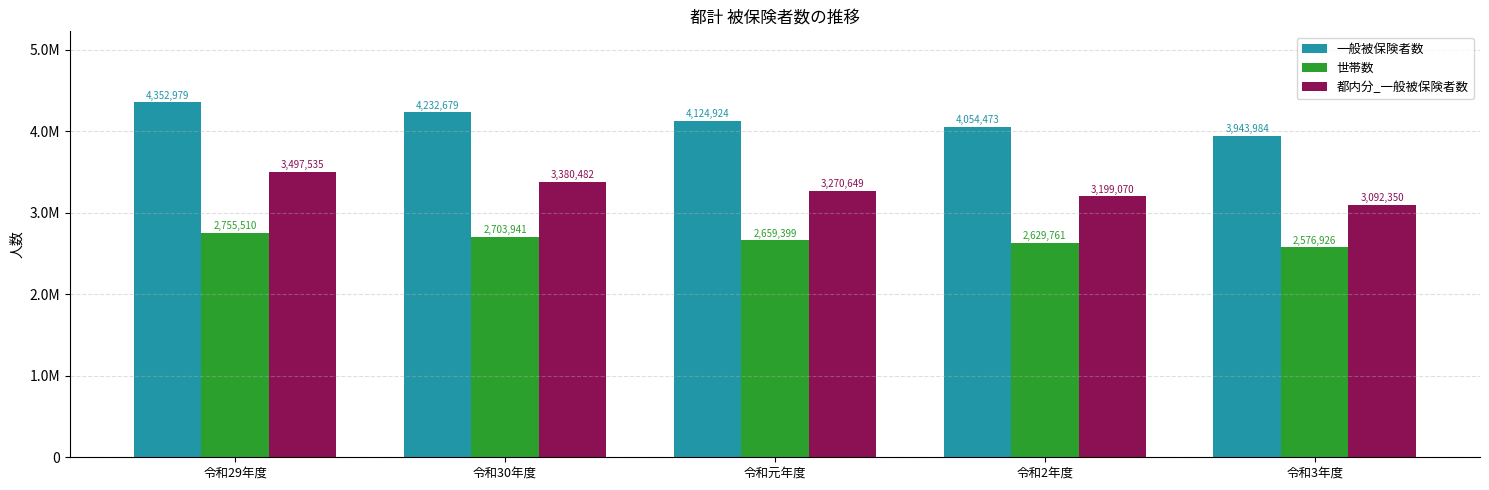

What is the value of the 一般被保険者数 bar at the 4th from the left?

4054473